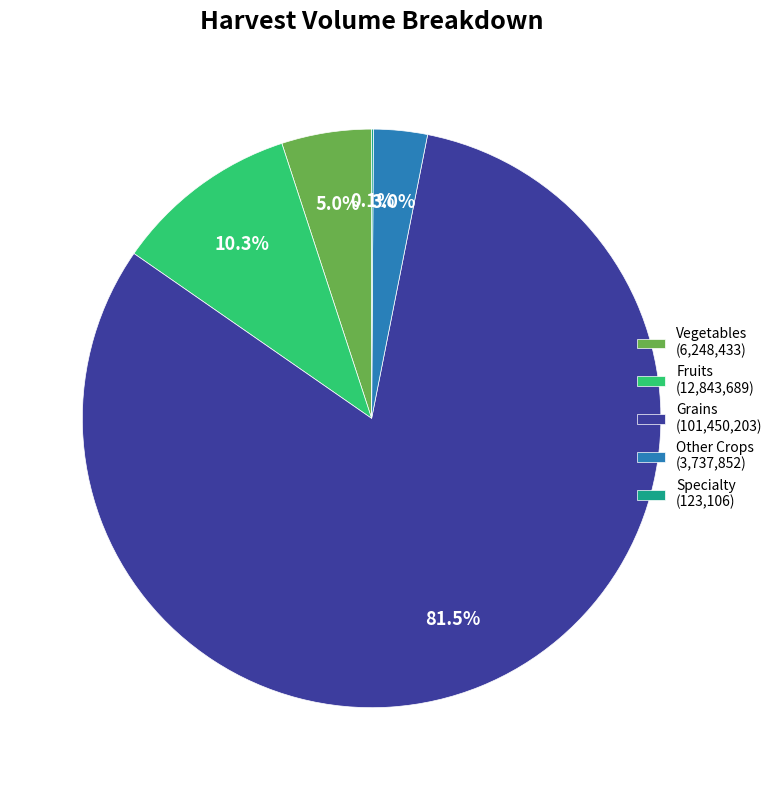

Approximately how many times larger is the value at Vegetables (6,248,433) compared to Fruits (12,843,689)?

0.5